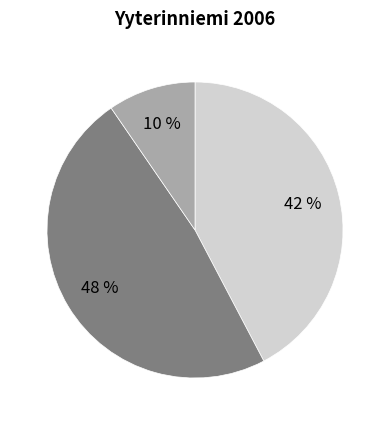

To the nearest percent, what is the average slice percentage?

33%